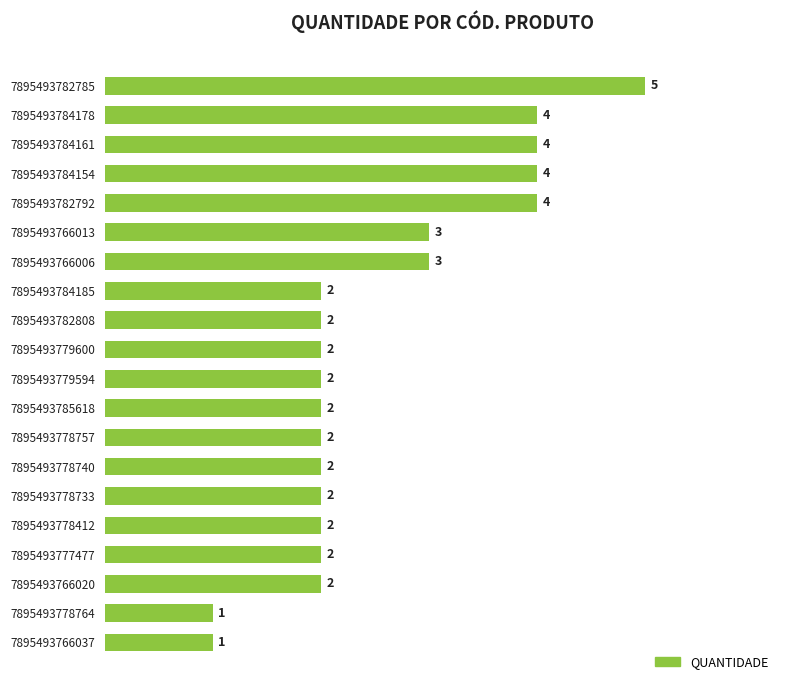

The value at 7895493782808 is 3. True or false?

False